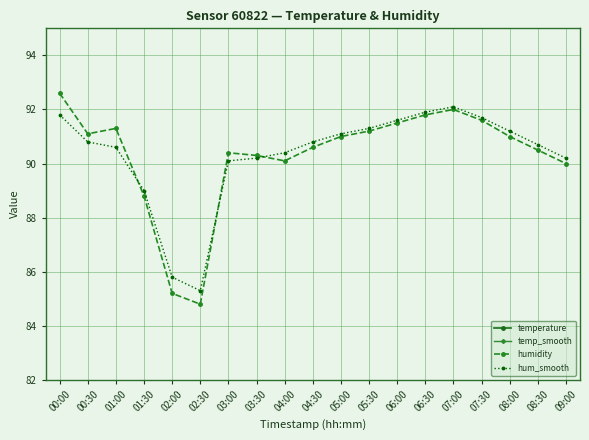

At which category is the sum across all series the highest?

01:00